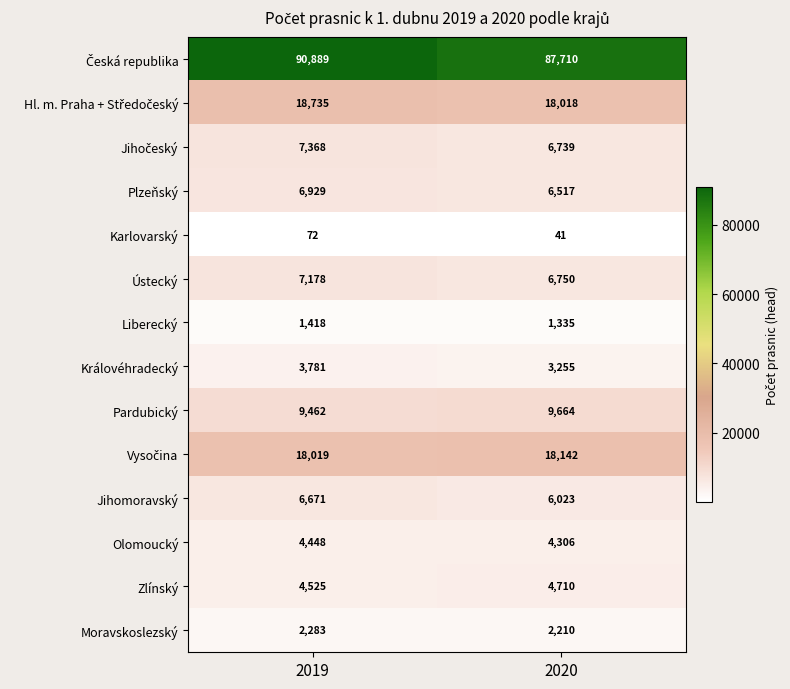

What is the total value across all series at 2019?

181778